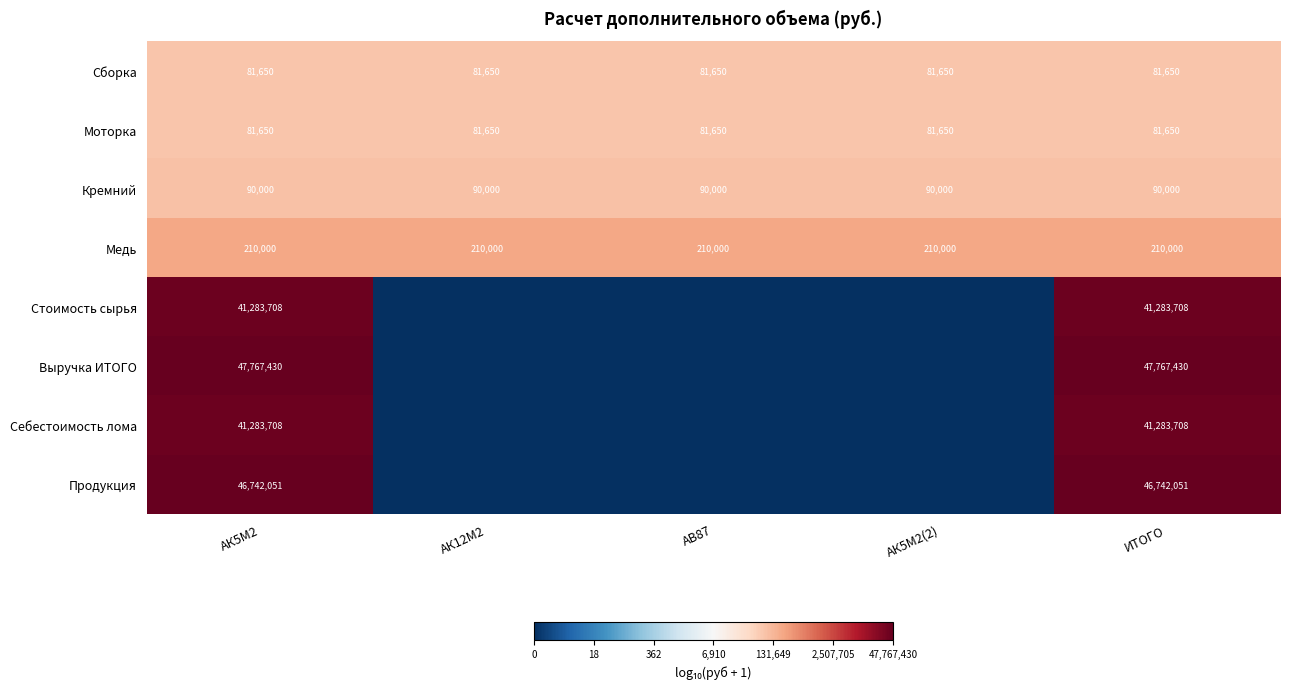

At which category is the sum across all series the highest?

АК5М2